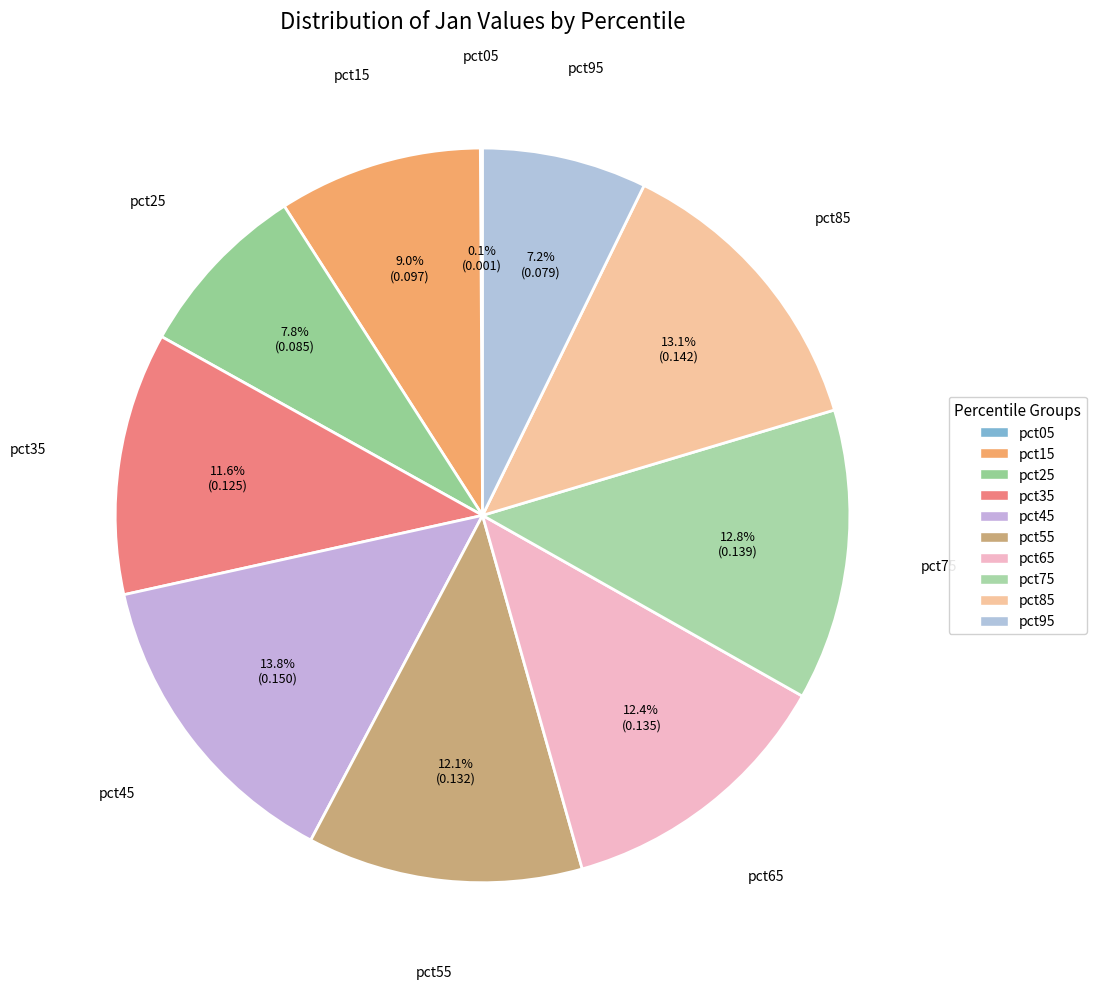

Is there any slice that represents more than half of the pie?

No